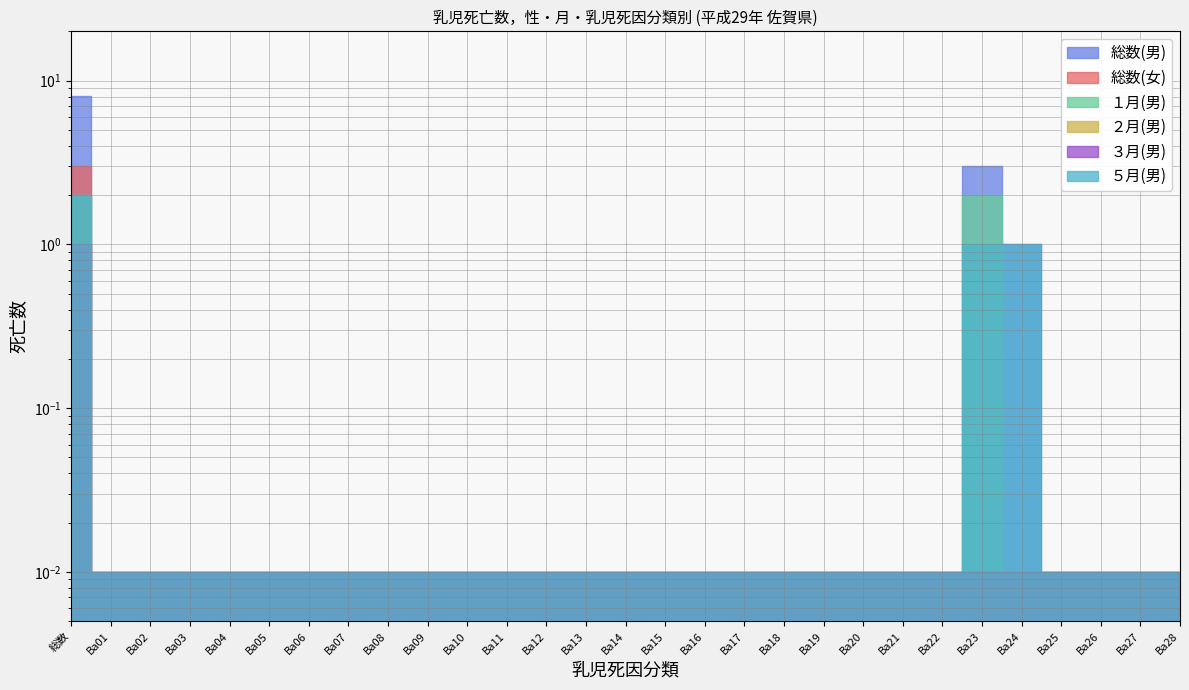

What is the sum of all 総数(男) values?

12.3